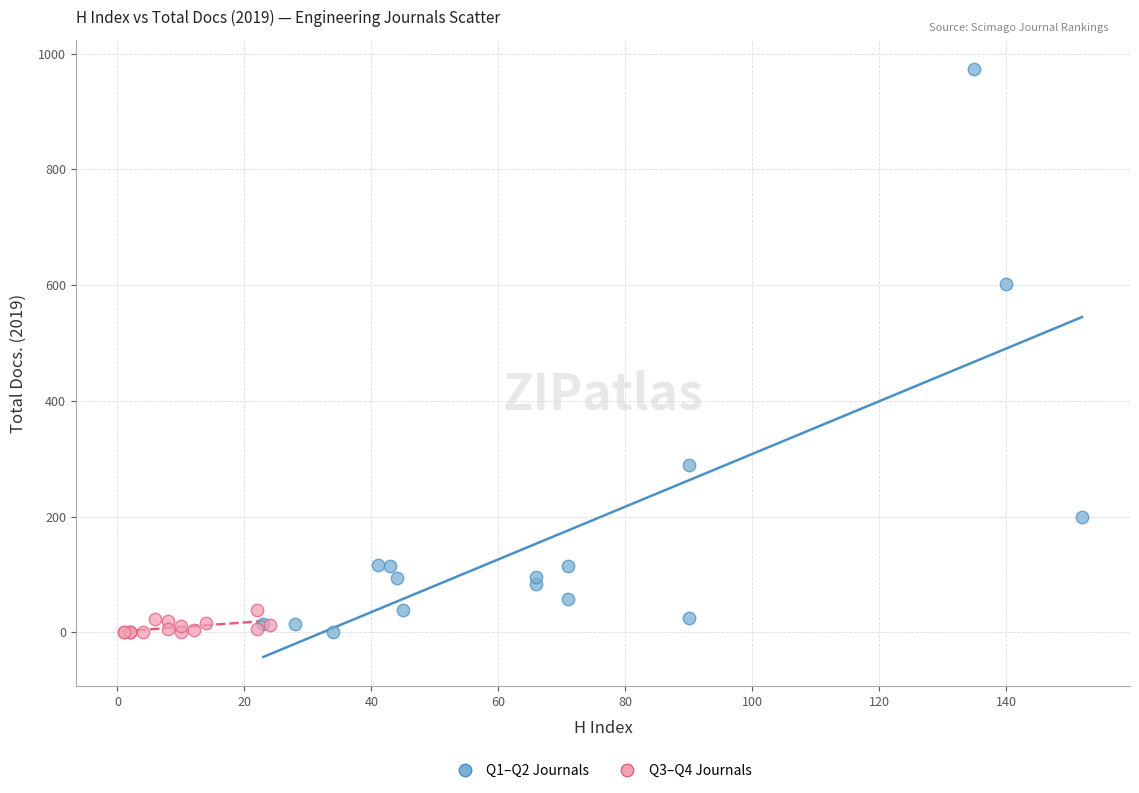

Which series has the largest Y range (max minus min)?

Q1–Q2 Journals